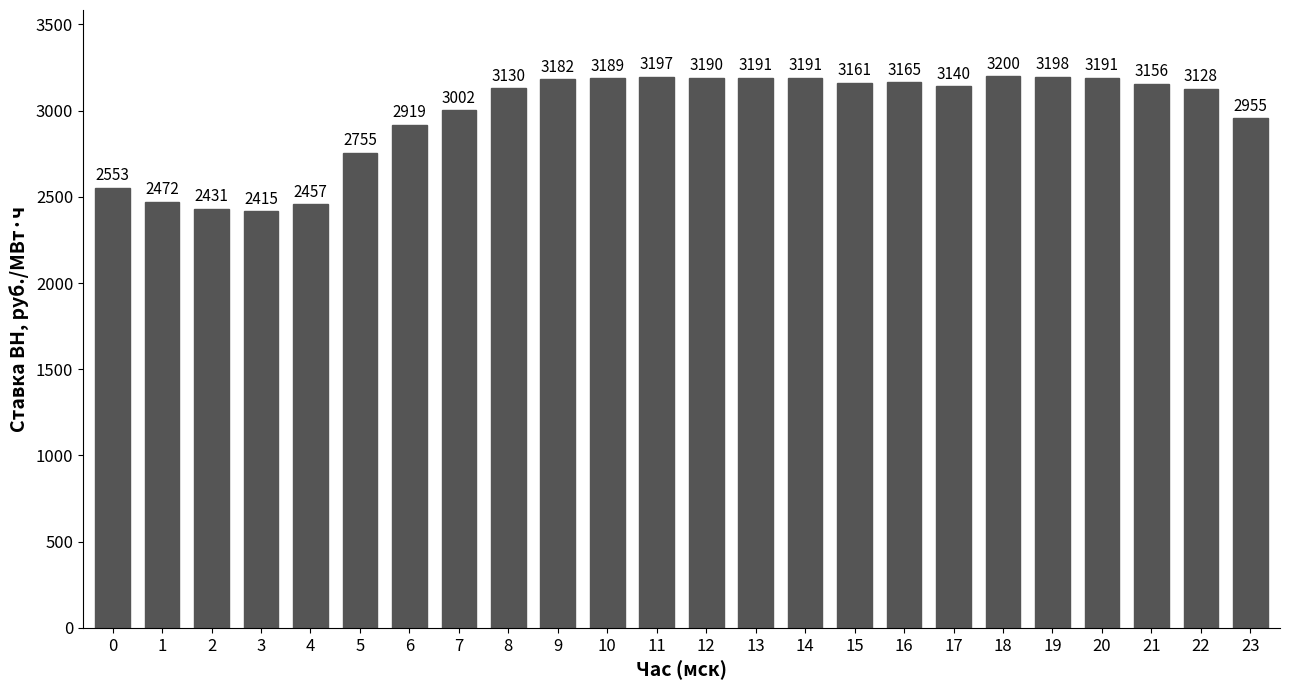

What is the sum of the values at 13 and 0?

5743.8